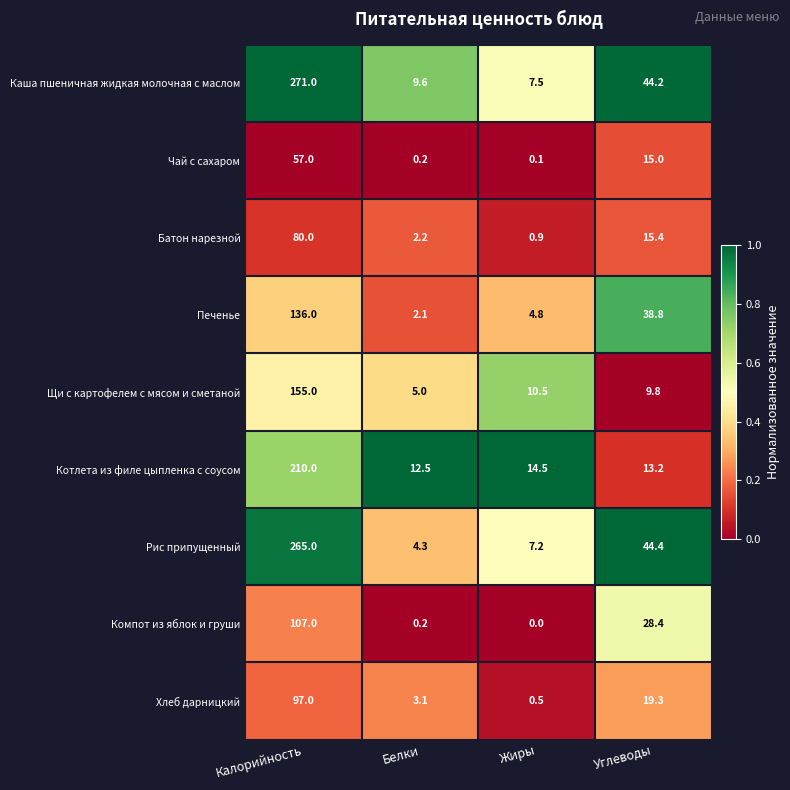

True or false: Щи с картофелем с мясом и сметаной has a value of 9.8 at Углеводы.

True